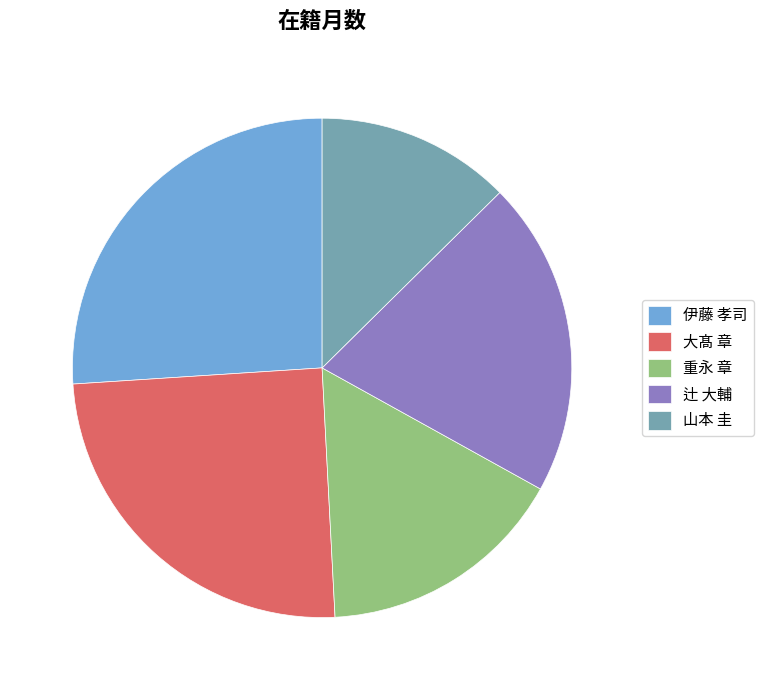

Which category has the biggest portion of the pie?

伊藤 孝司